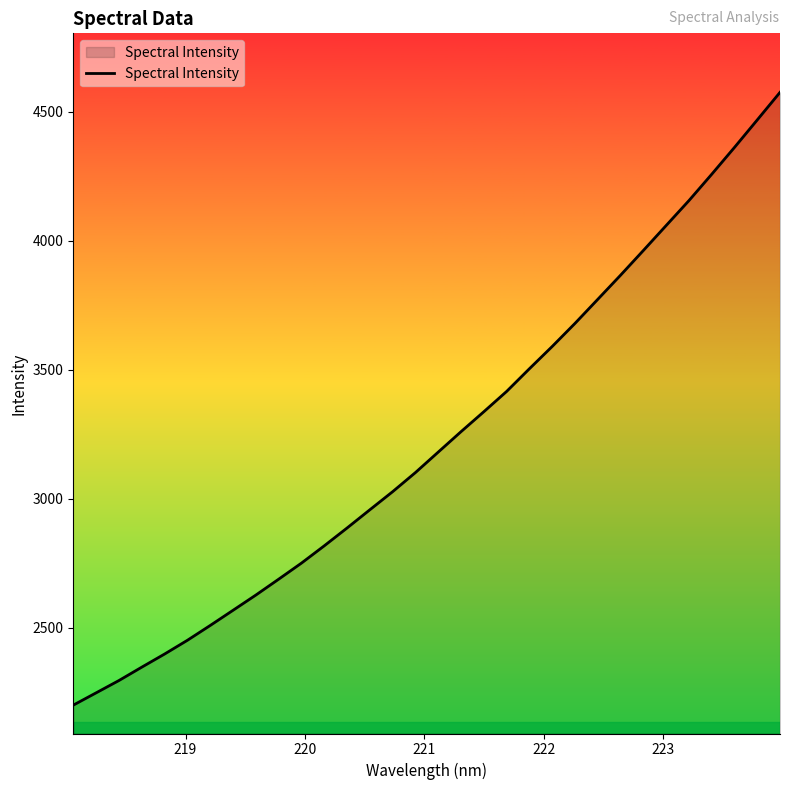

What is the minimum value shown in the chart?

2199.1